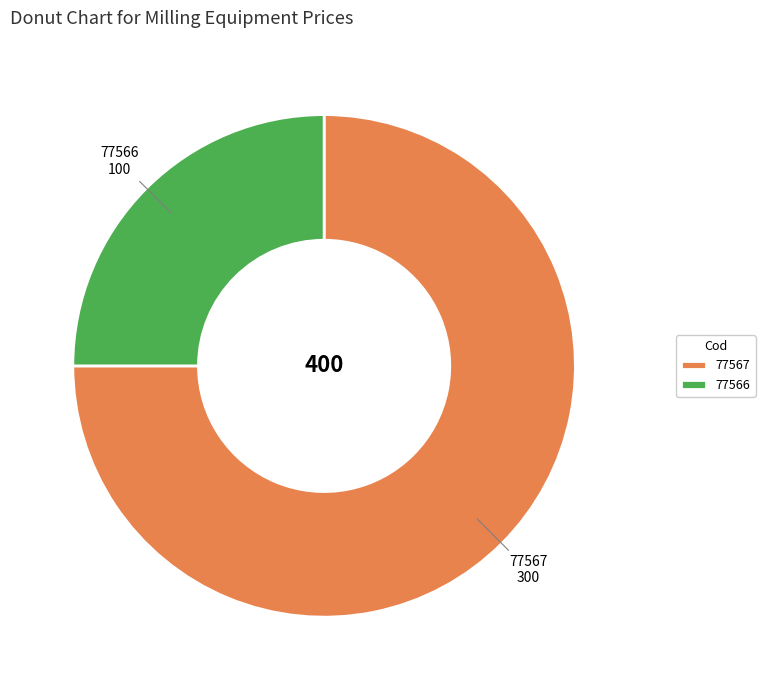

Is the sum of 77567 and 77566 greater than half?

Yes